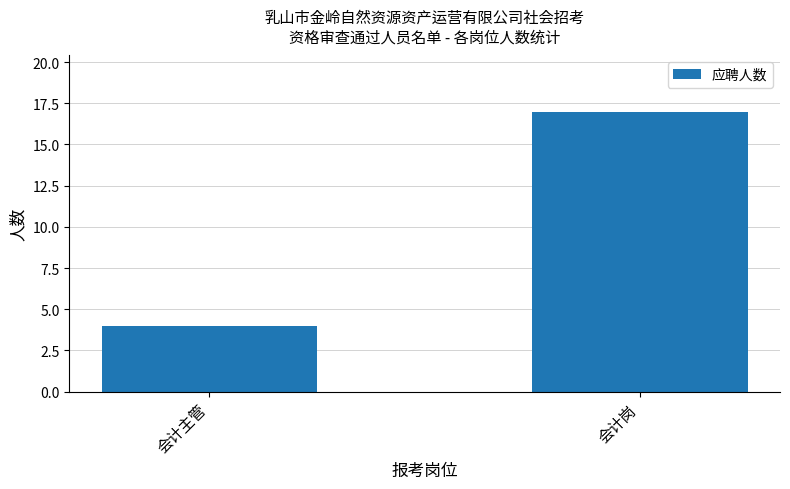

What position from the left is 会计主管?

1